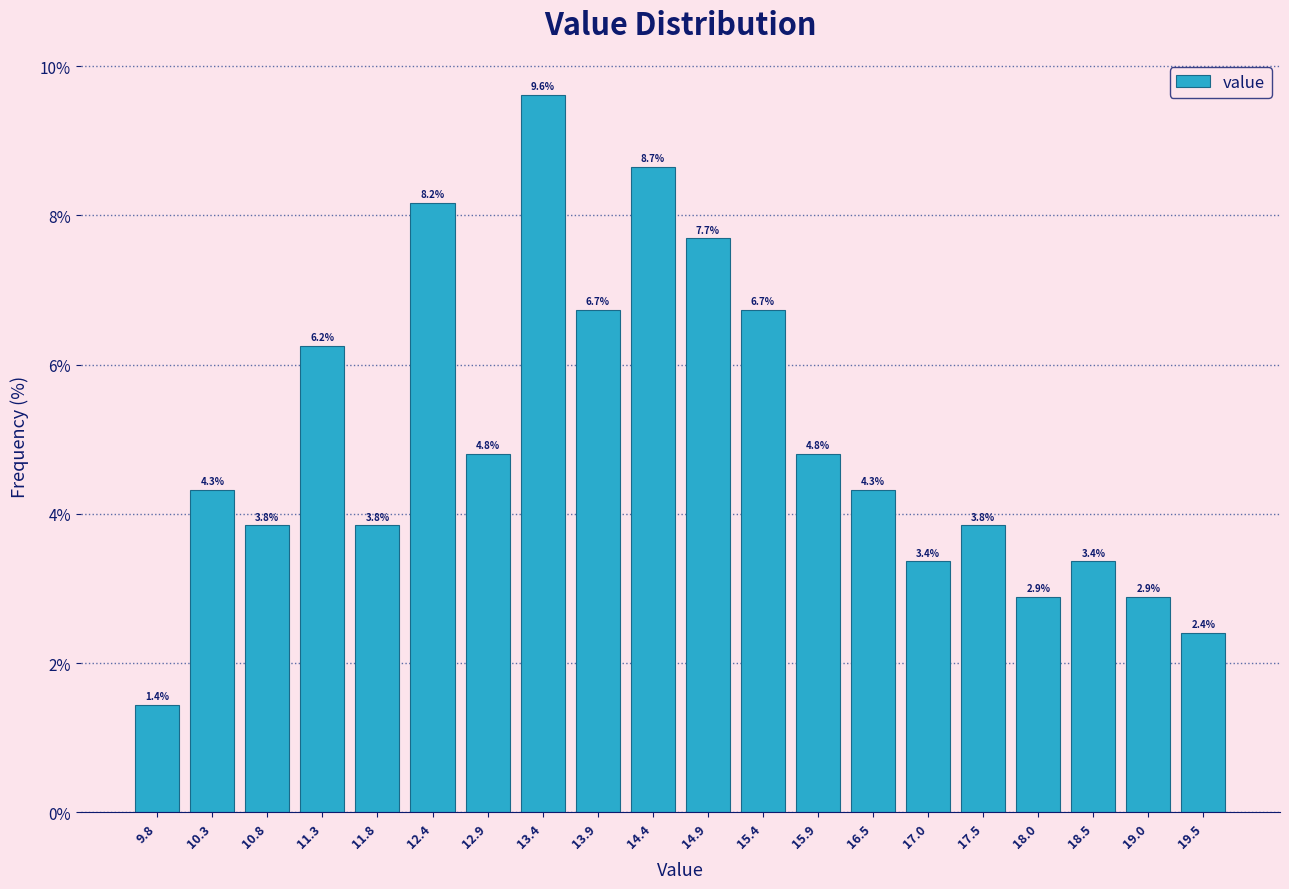

Over which range of the x-axis is the bar tallest?

13.1 to 13.6